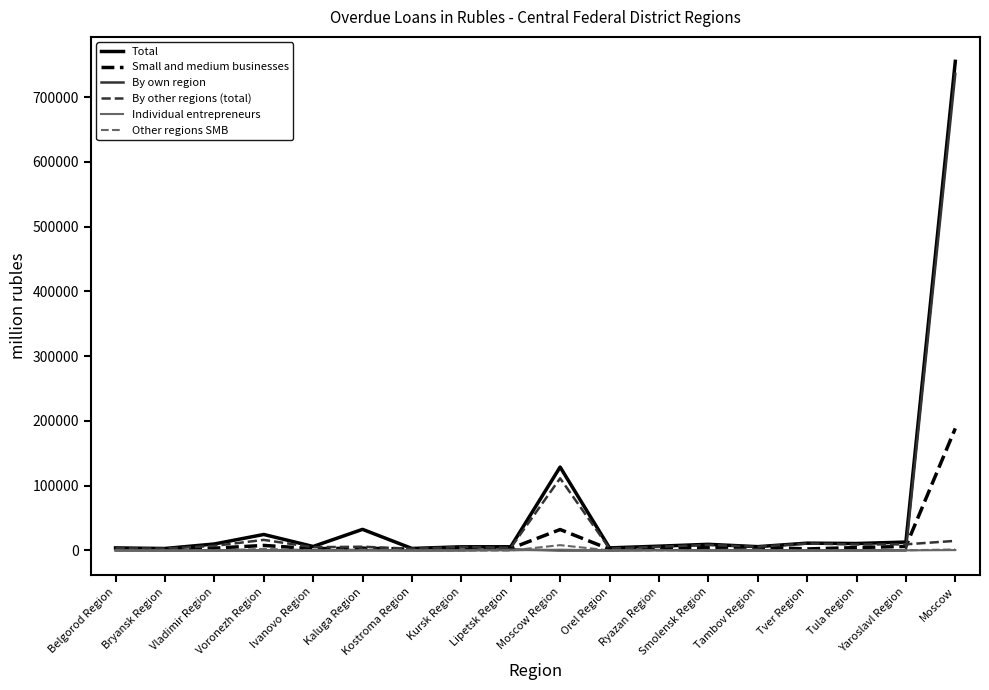

Which series has the largest range (max minus min)?

Total